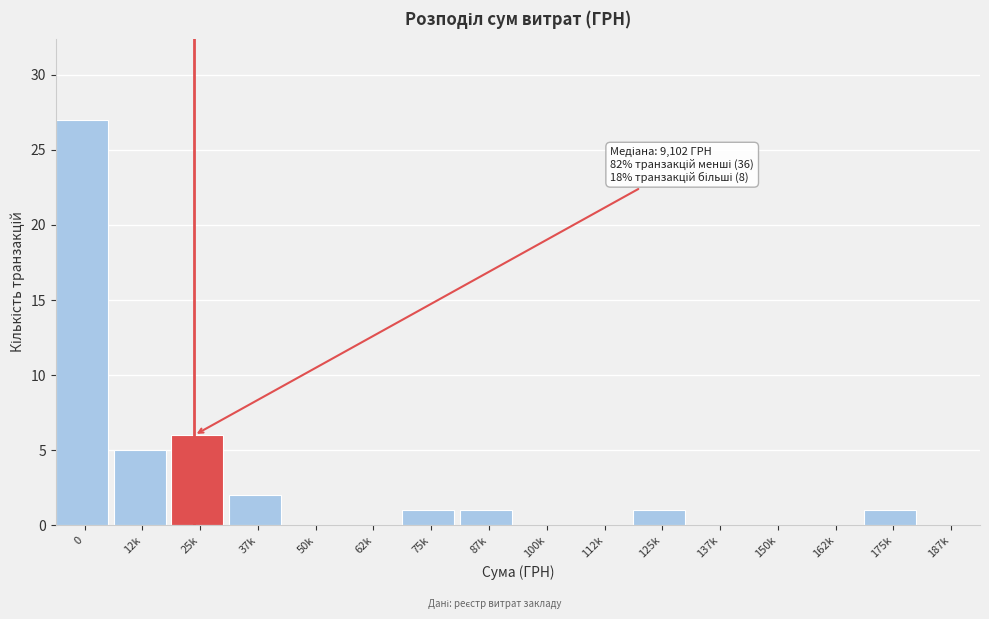

Reading left to right, transcribe all the data shown in this chart.

0=27	12k=5	25k=6	37k=2	50k=0	62k=0	75k=1	87k=1	100k=0	112k=0	125k=1	137k=0	150k=0	162k=0	175k=1	187k=0